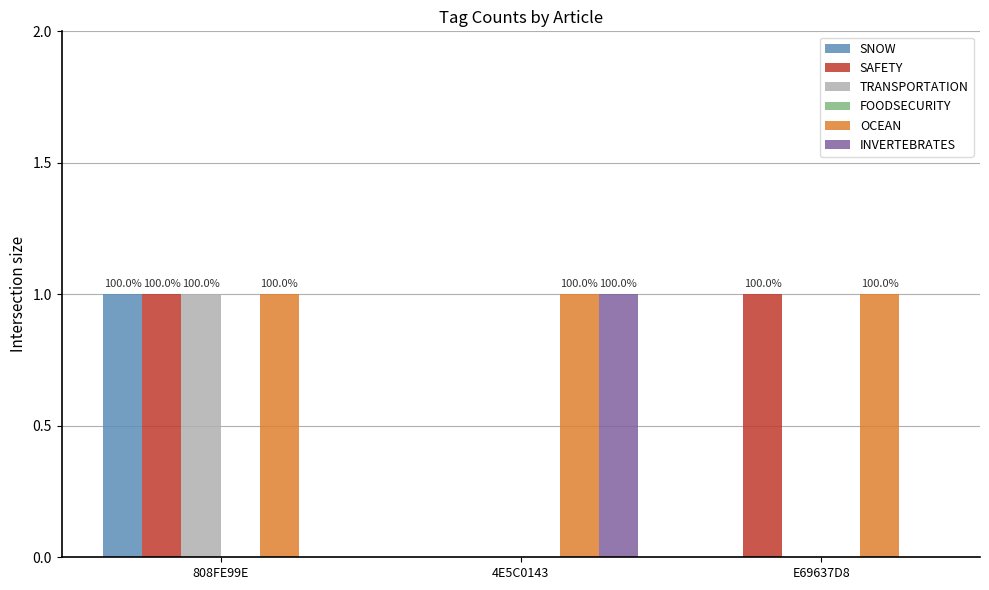

Between 4E5C0143 and 808FE99E, which is larger?

808FE99E